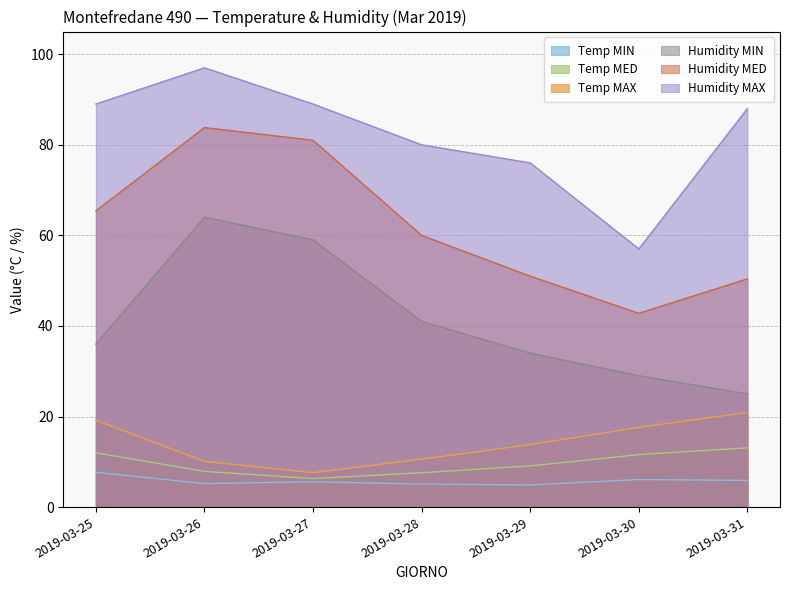

How many lines are shown in the chart?

6